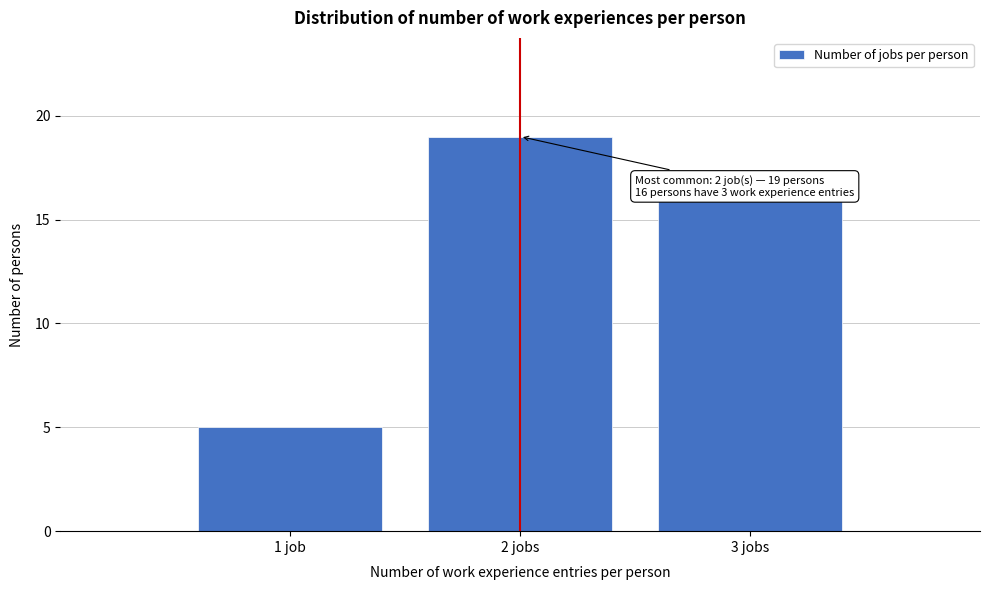

Reading left to right, list all the values displayed in this chart.

5	19	16